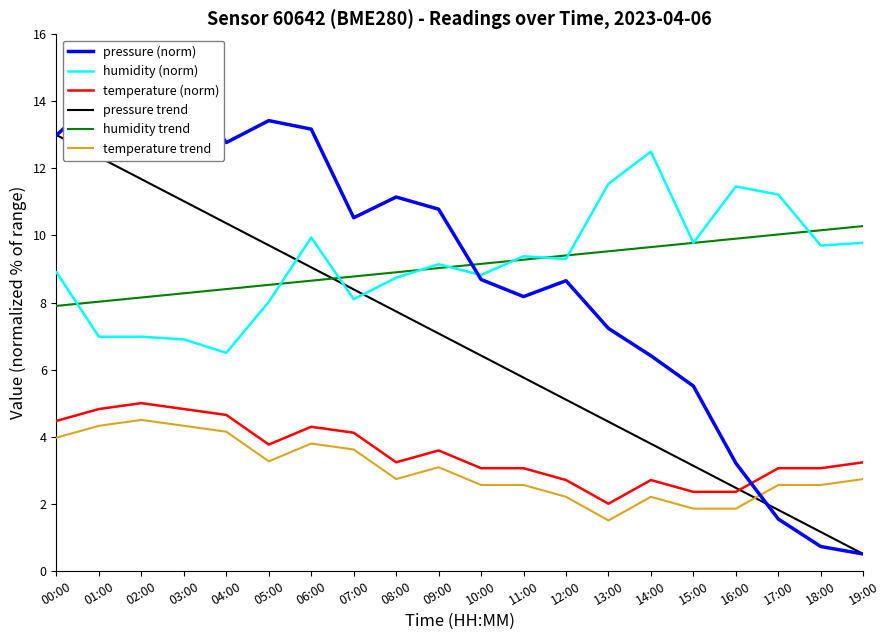

Which series has the largest total across all categories?

humidity (norm)